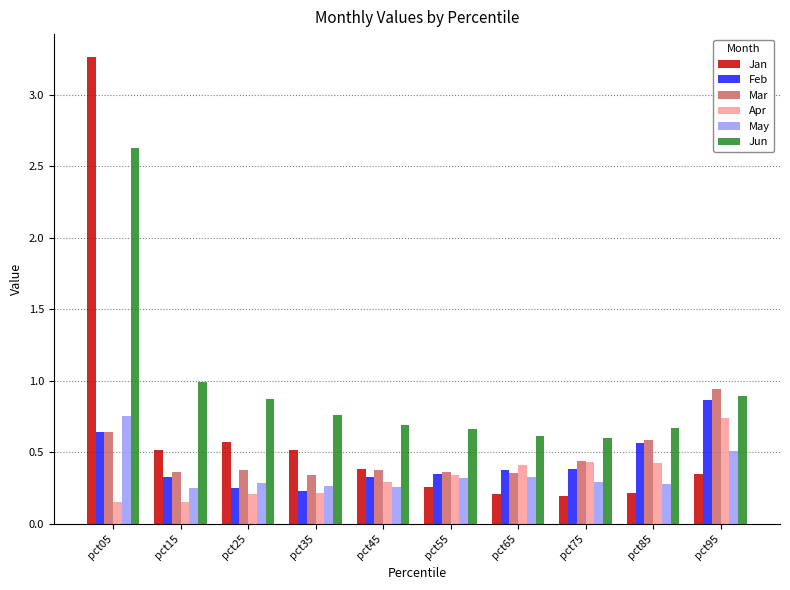

Which label corresponds to the largest value in the chart?

pct05